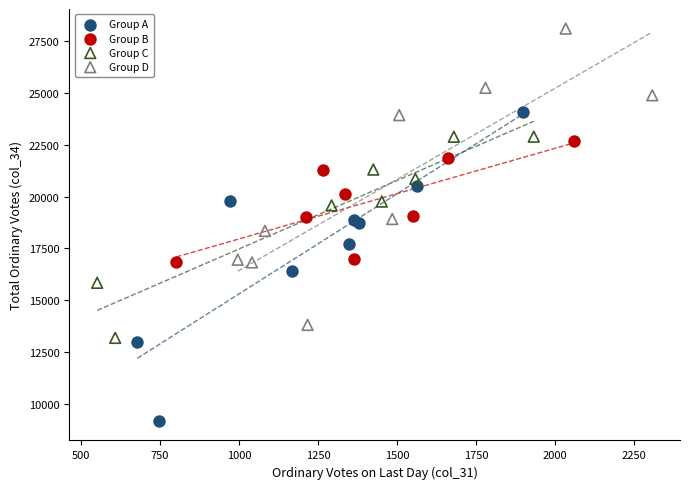

Which series reaches the maximum Y coordinate?

Group D